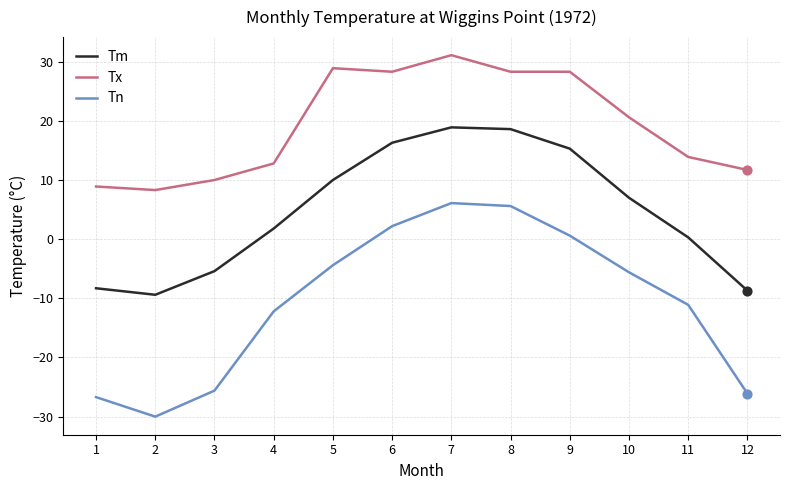

At which category is the sum across all series the highest?

7